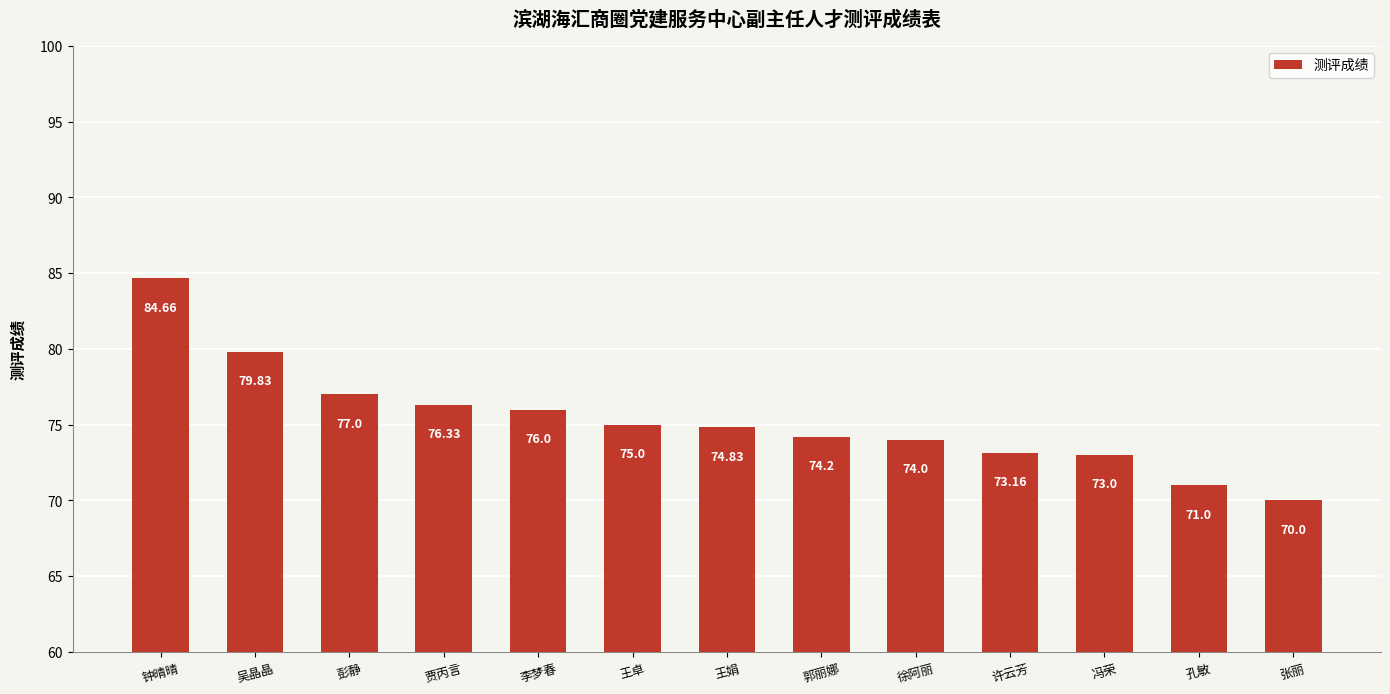

Reading right to left, list all the values displayed in this chart.

张丽=70.0	孔敏=71.0	冯荣=73.0	许云芳=73.2	徐阿丽=74.0	郭丽娜=74.2	王娟=74.8	王卓=75.0	李梦春=76.0	贾丙言=76.3	彭静=77.0	吴晶晶=79.8	钟晴晴=84.7